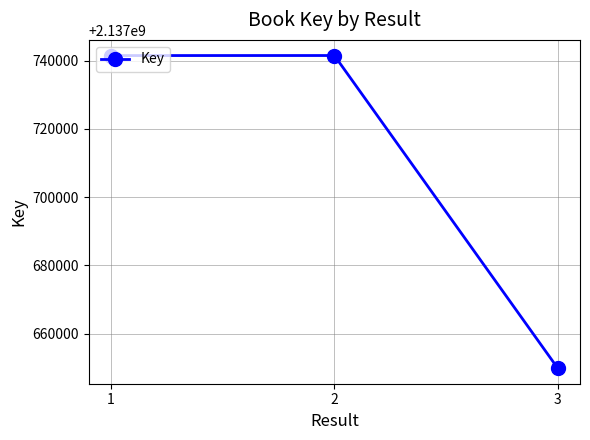

Does the chart display data point markers on the line(s)?

Yes